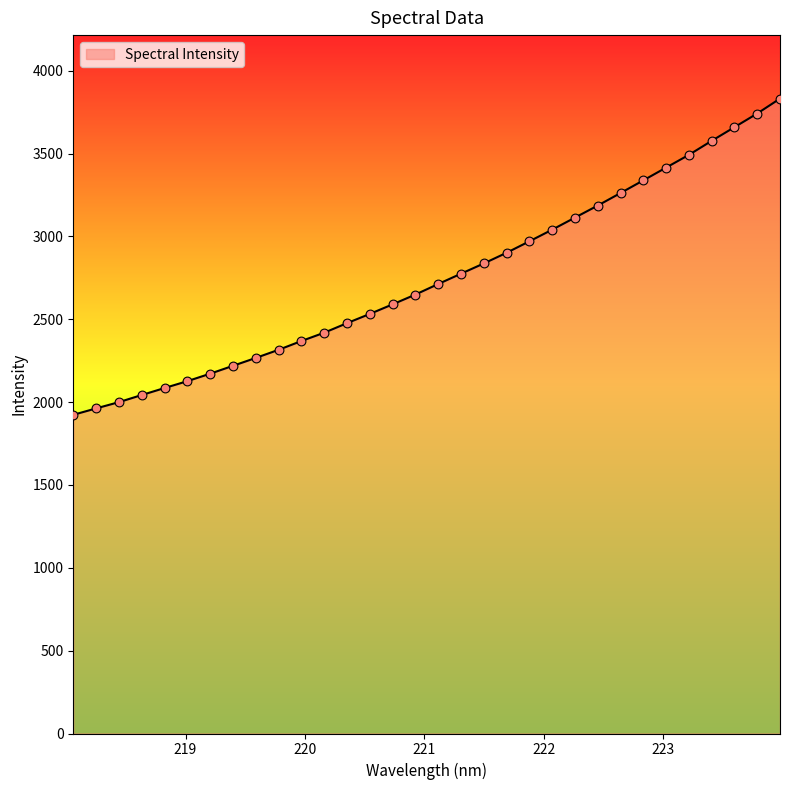

What is the difference between the maximum and minimum values?

1908.6